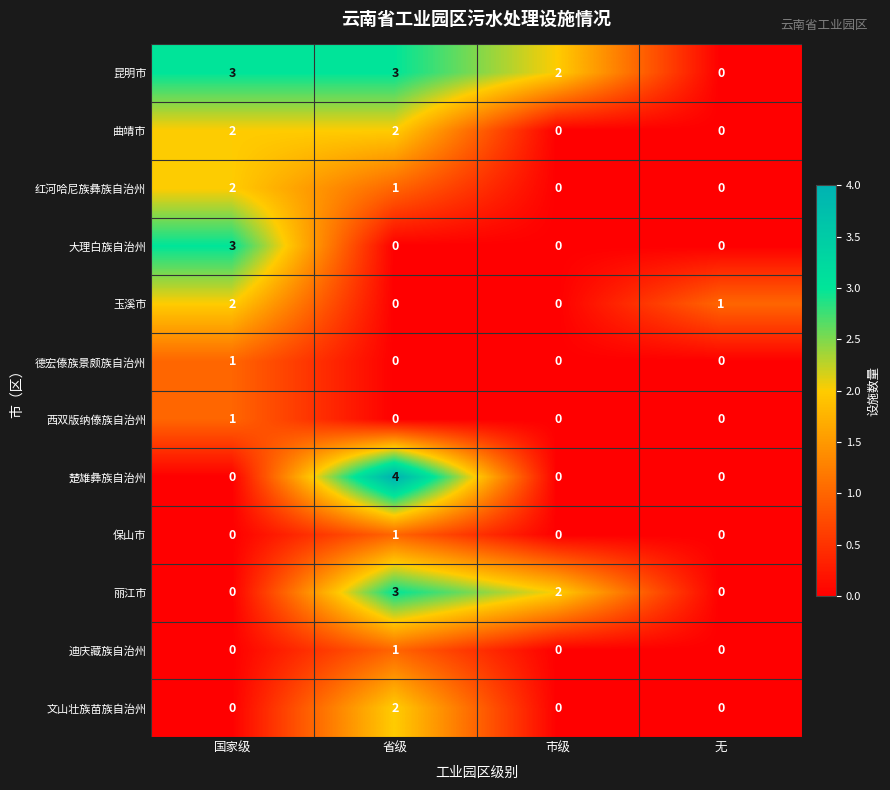

Is it true that 曲靖市 equals 0 at 市级?

True